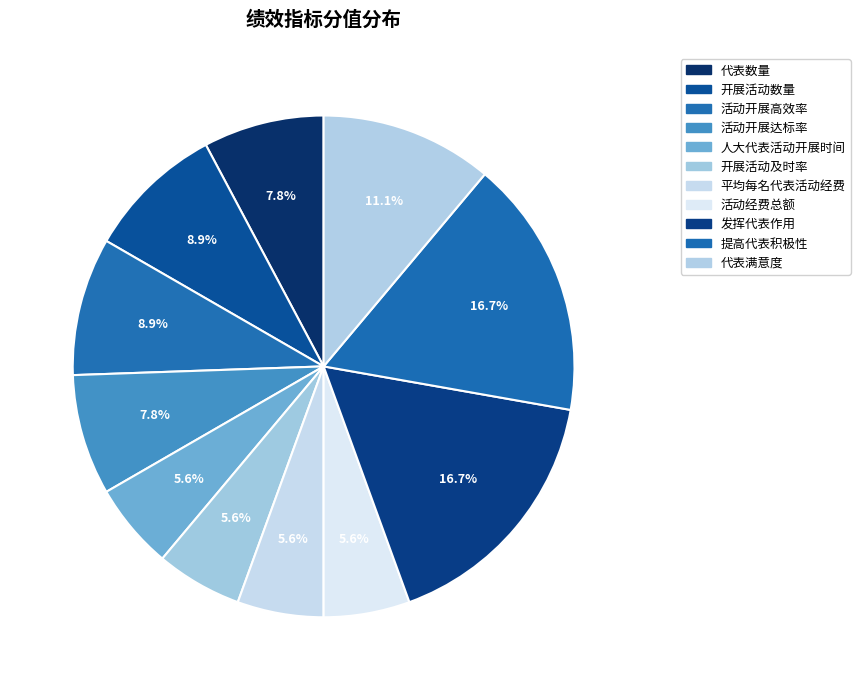

The 开展活动数量 slice represents 9% of the pie. True or false?

True